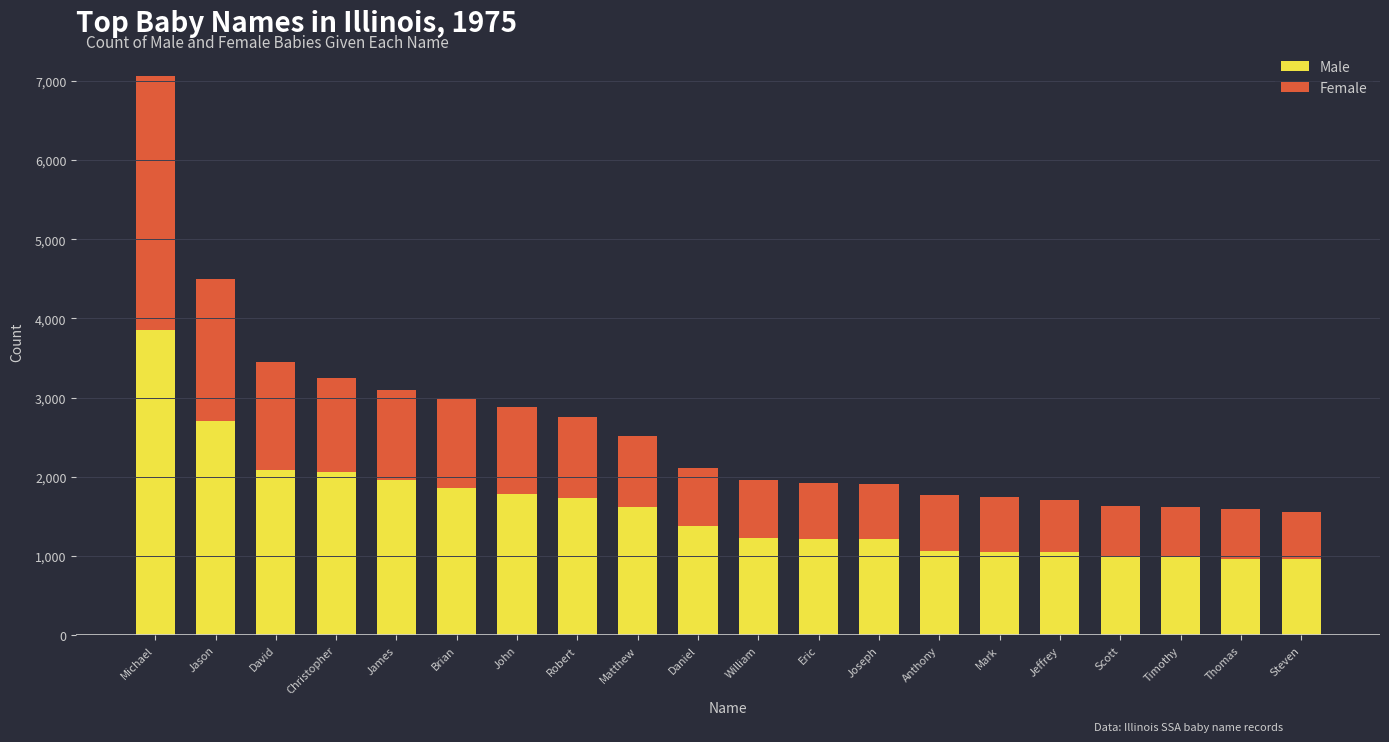

What is the minimum value for Male?

963